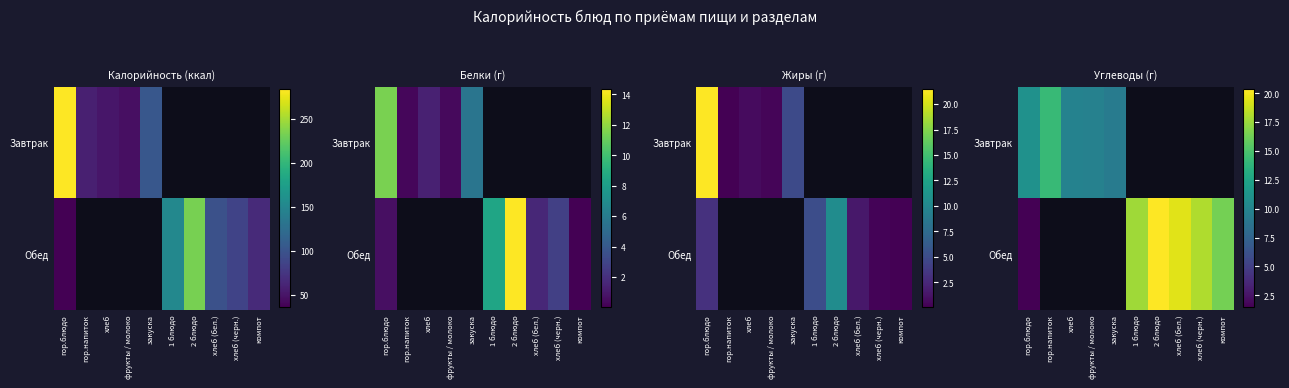

At which label is Обед closest to 10?

компот